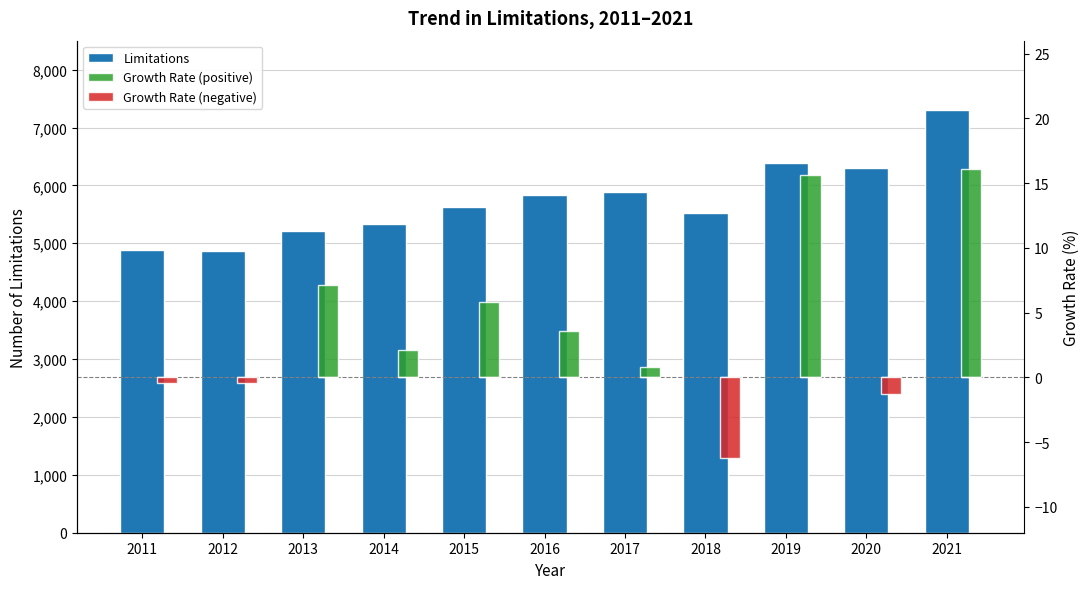

What is the greatest value displayed?

7308.0